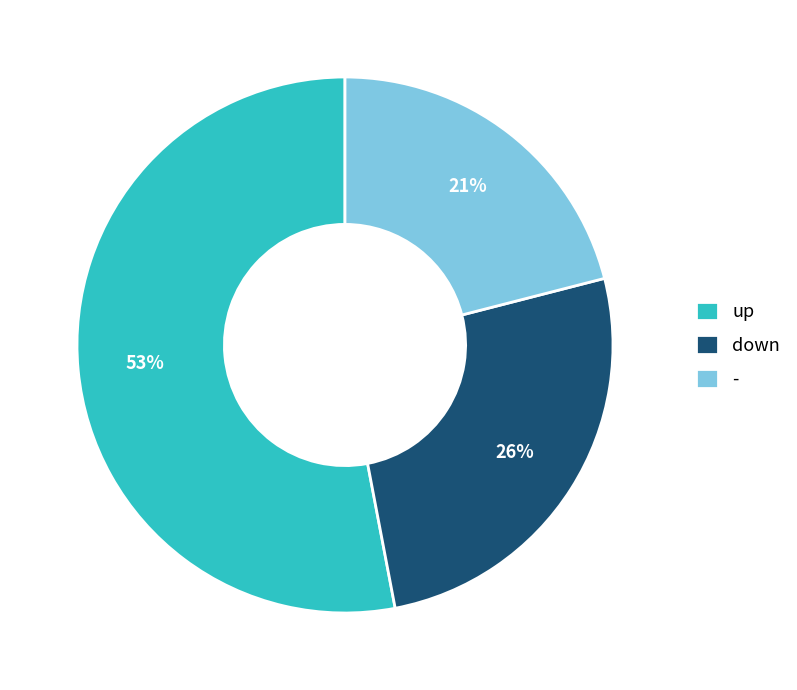

Which category accounts for the majority?

up